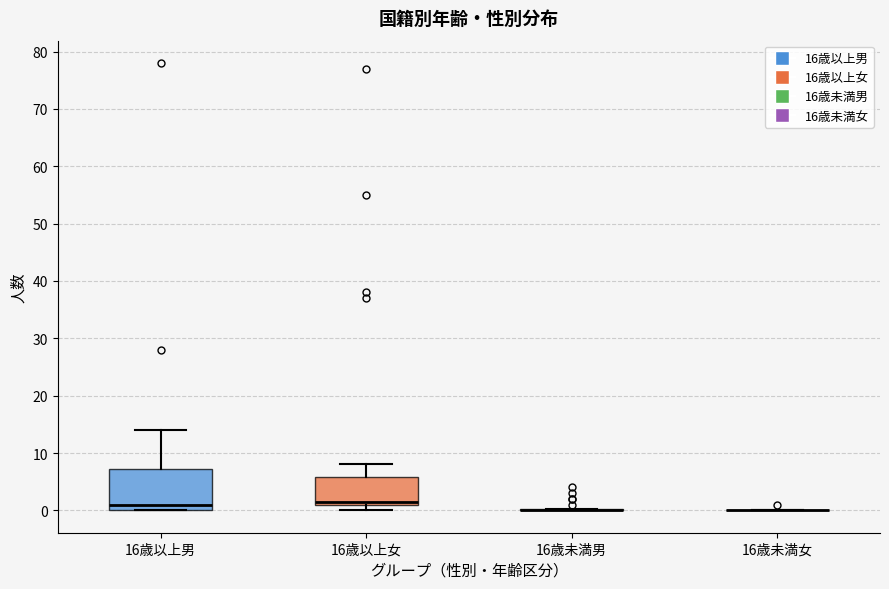

Reading left to right, transcribe this box plot: for each box, give where its median line is, the range the box spans, and where its two whiskers end, as read against the y-axis. The values are not printed on the chart, so give them approximately, as read against the axis.

16歳以上男: median 1, box 0 to 7, whiskers 0 to 14
16歳以上女: median 2, box 1 to 6, whiskers 0 to 8
16歳未満男: box collapsed to a line at 0, whiskers 0 to 0
16歳未満女: box collapsed to a line at 0, whiskers 0 to 0